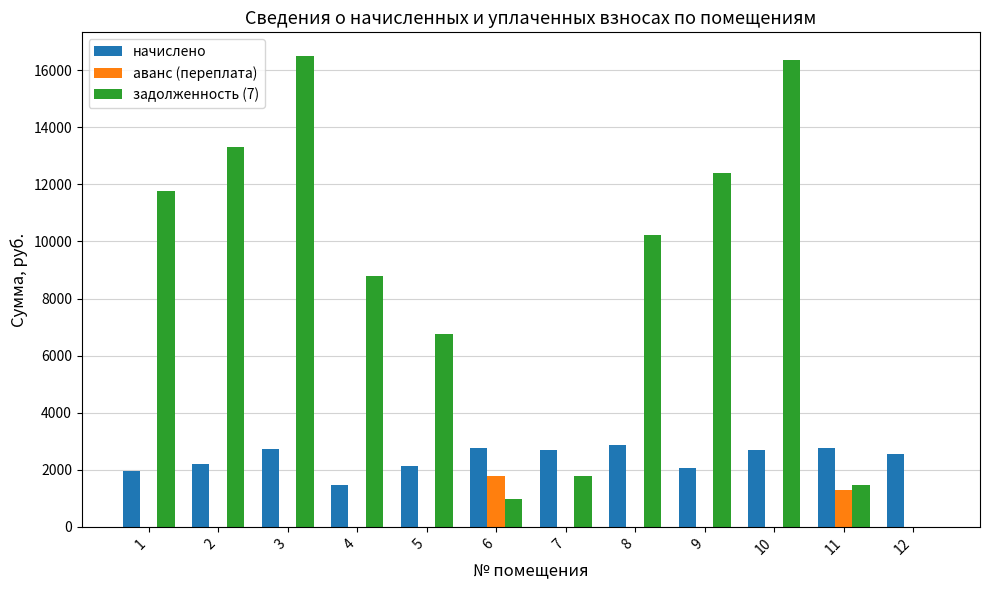

Between 10 and 11, which series saw the biggest shift?

задолженность (7)